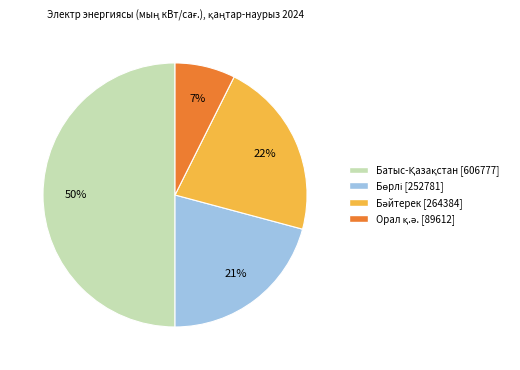

To the nearest percent, what is the difference between the largest and smallest slice percentages?

43%